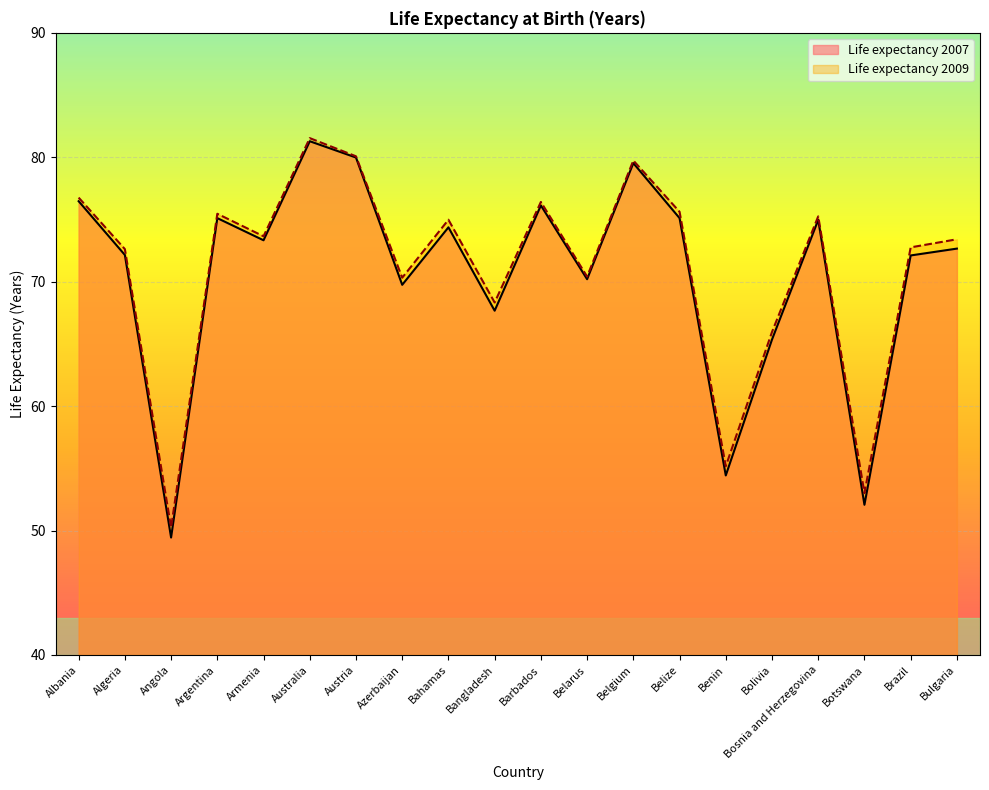

What is the label of the 9th point from the right?

Belarus